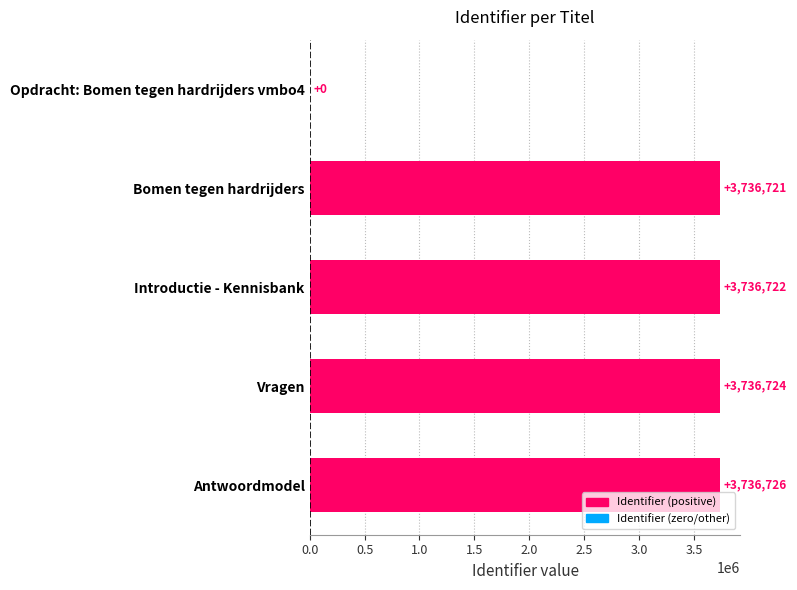

What is the sum of all values?

14946893